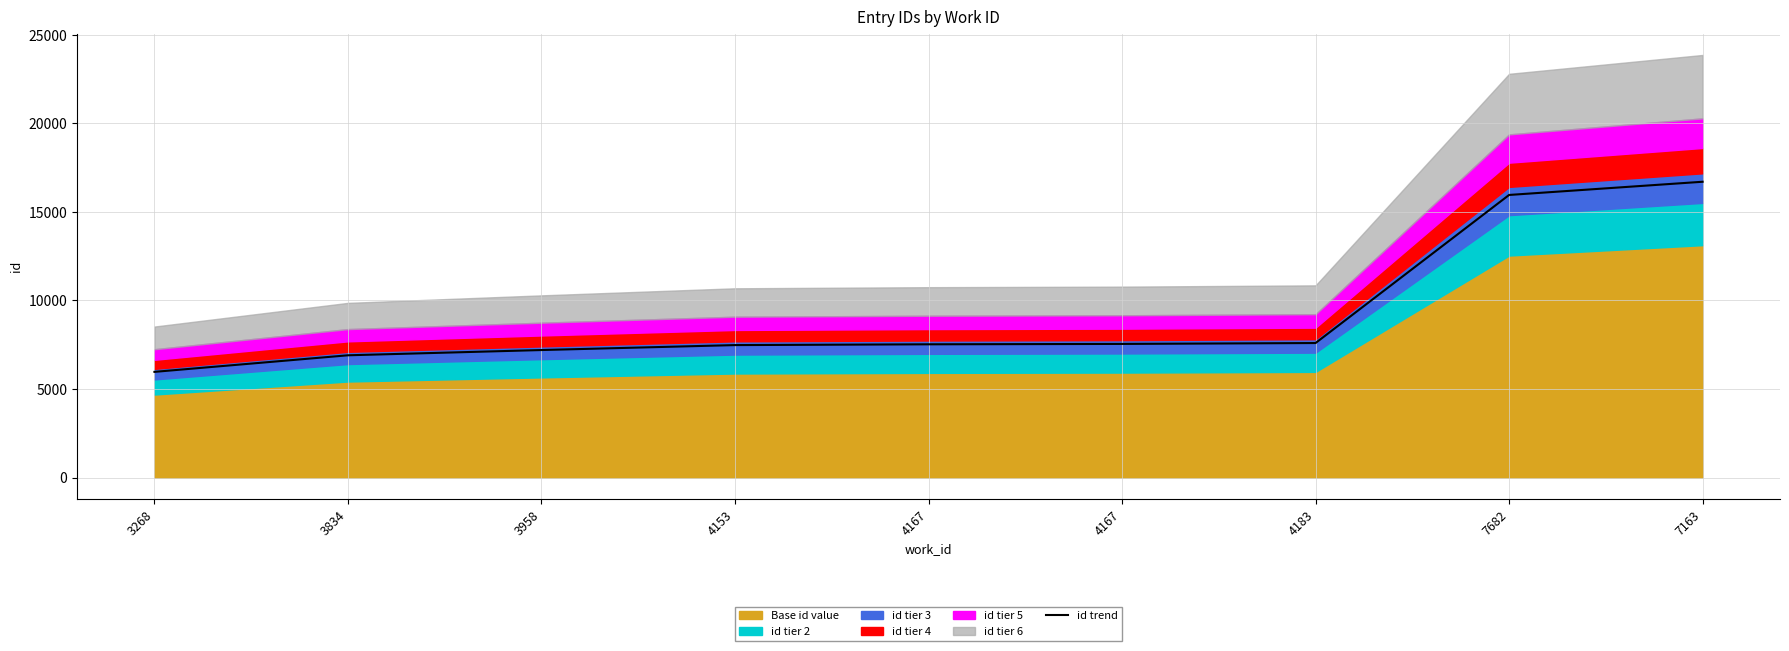

What is the difference between the second highest and second lowest values?

9053.1